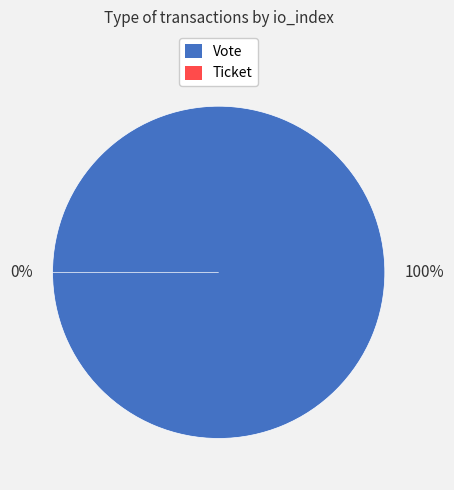

Count the number of slices in the pie.

2